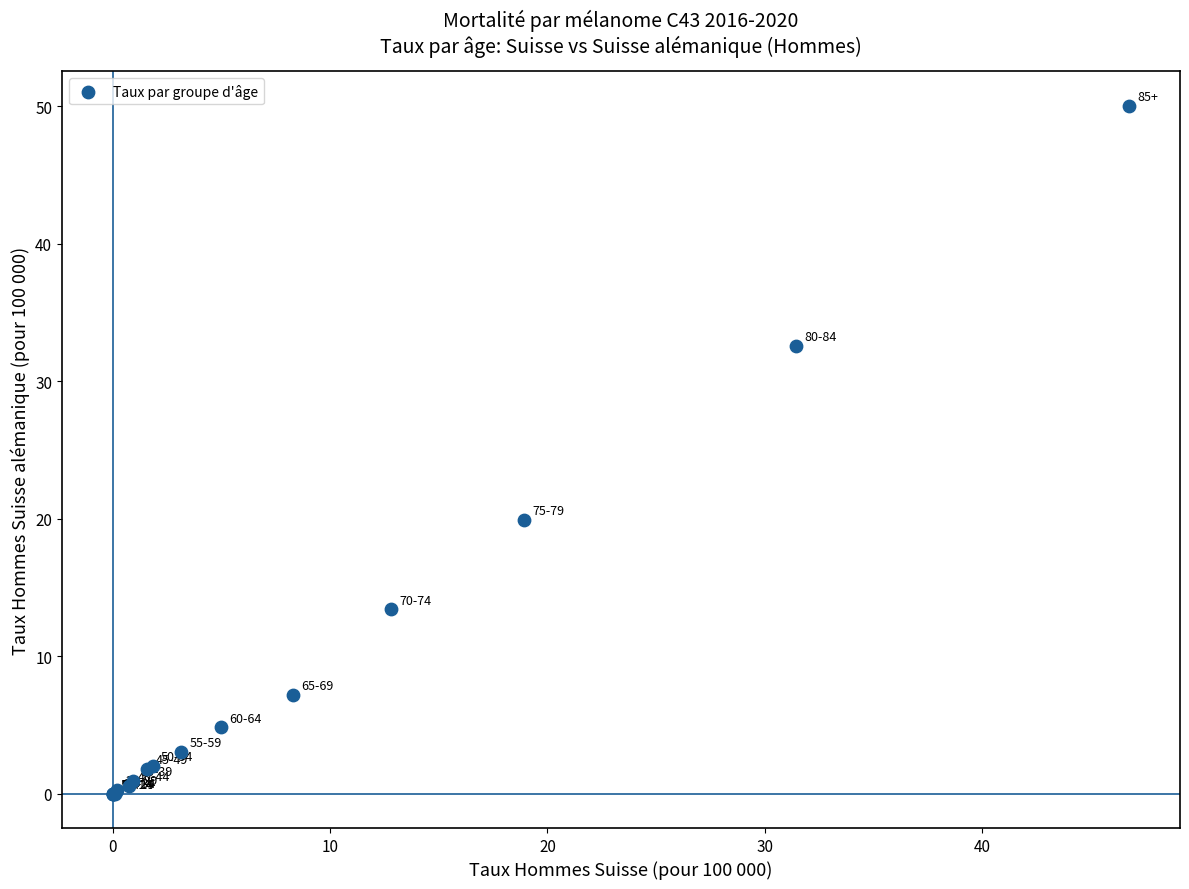

What Y value in the scatter plot is closest to 25?

19.9